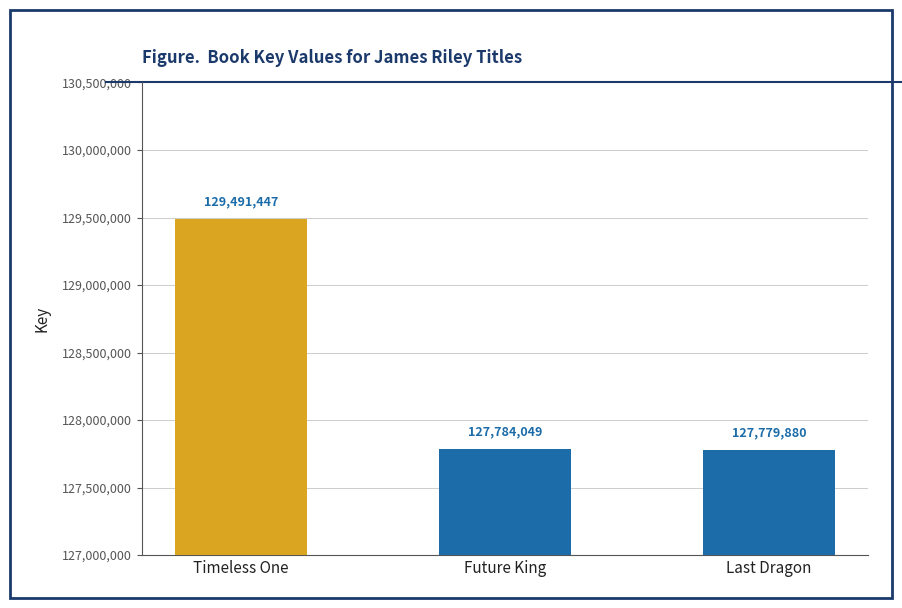

How many values are below 127784049?

1